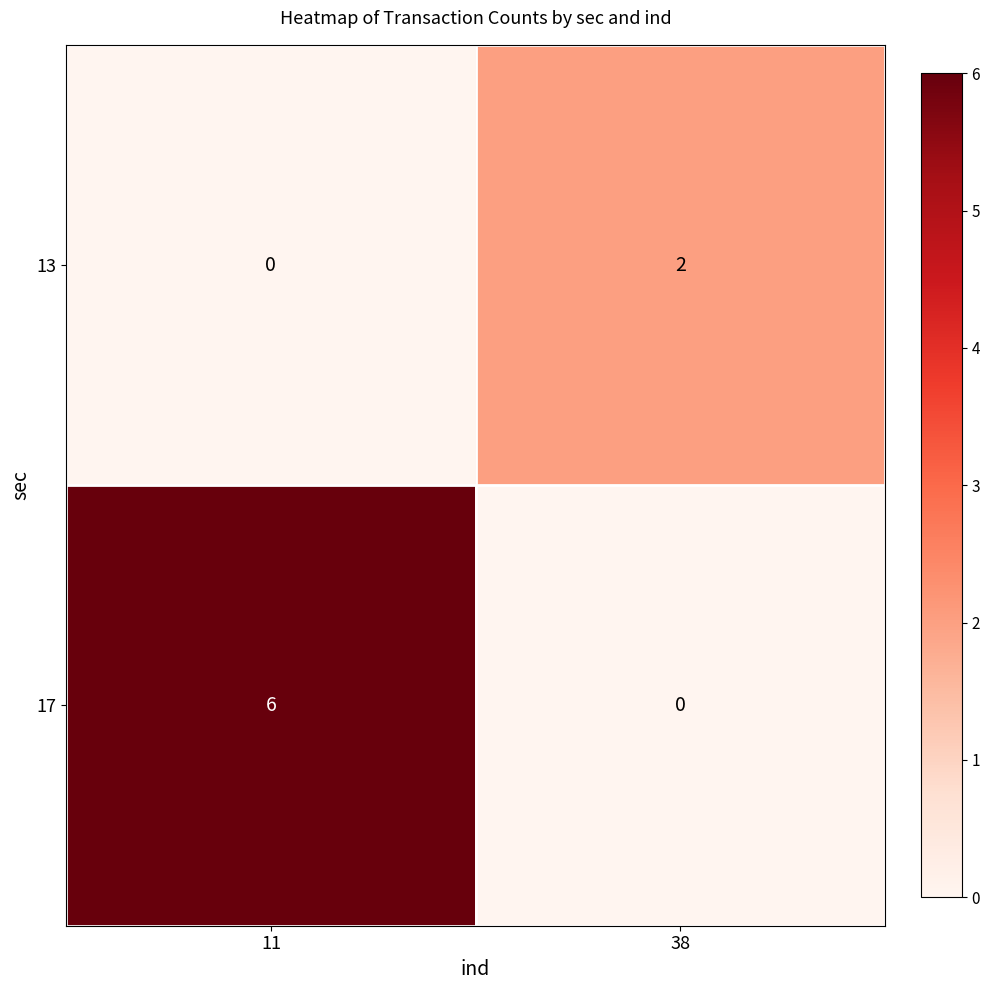

Which series has the largest range (max minus min)?

17